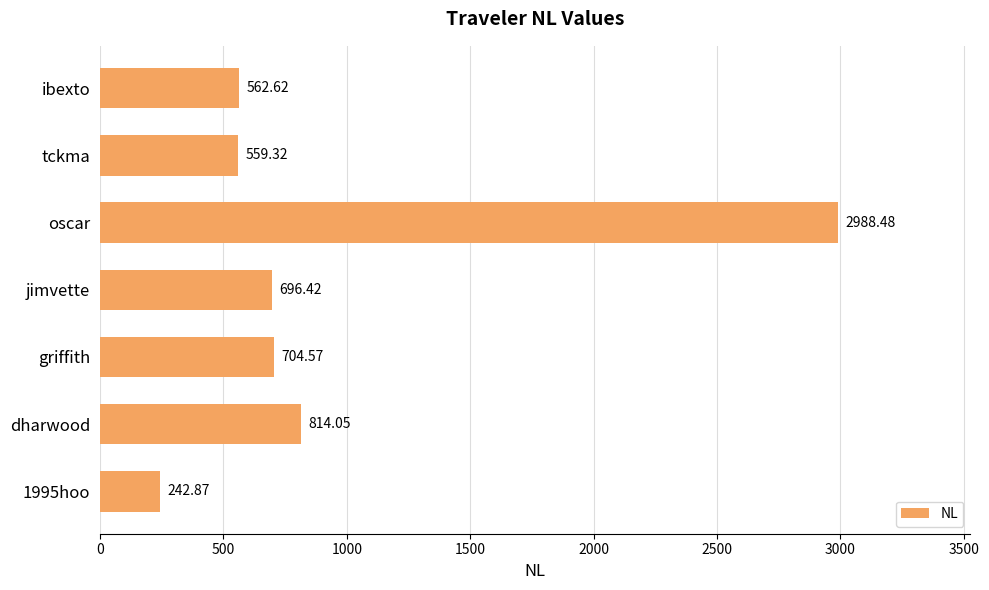

Approximately how many times larger is the value at tckma compared to ibexto?

1.0